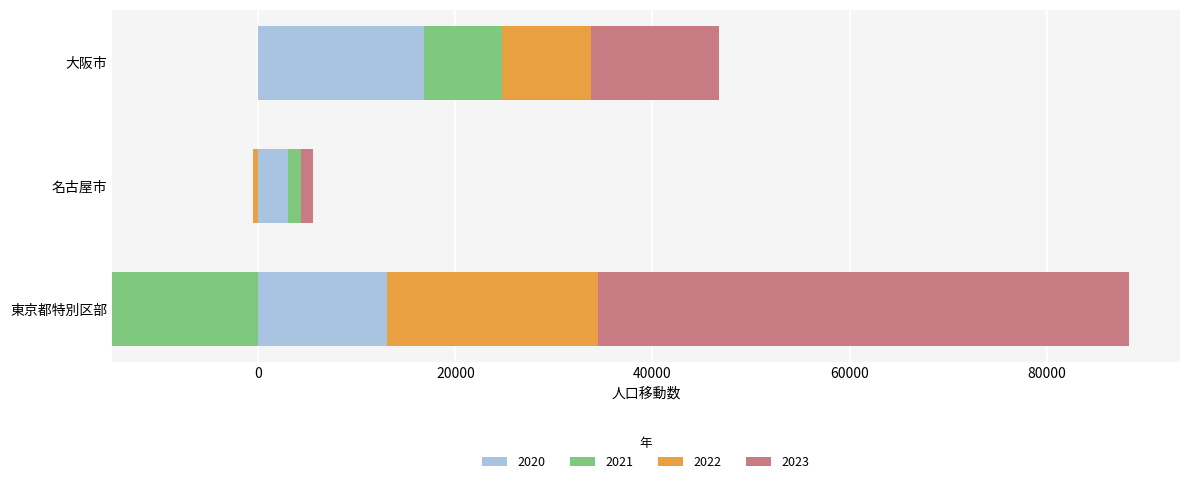

Is it true that 2023 equals 3653 at 大阪市?

False